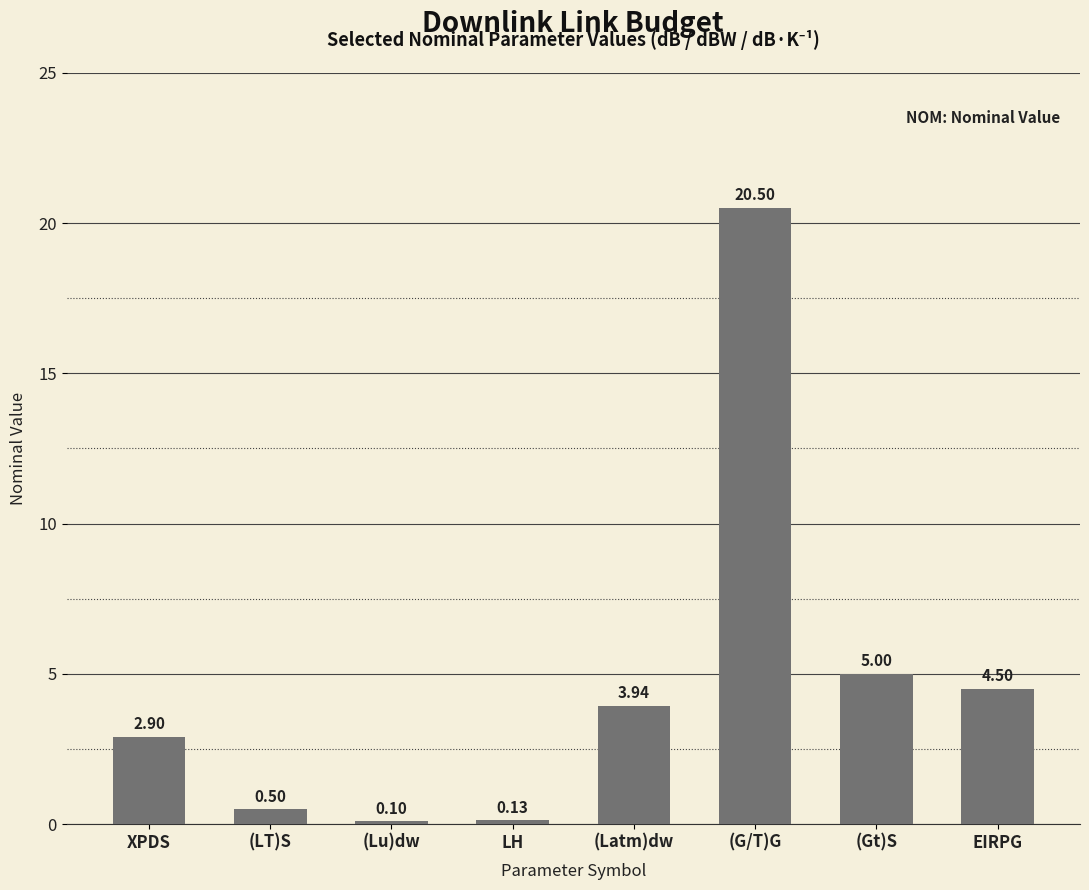

At which label is the value closest to 10?

(Gt)S